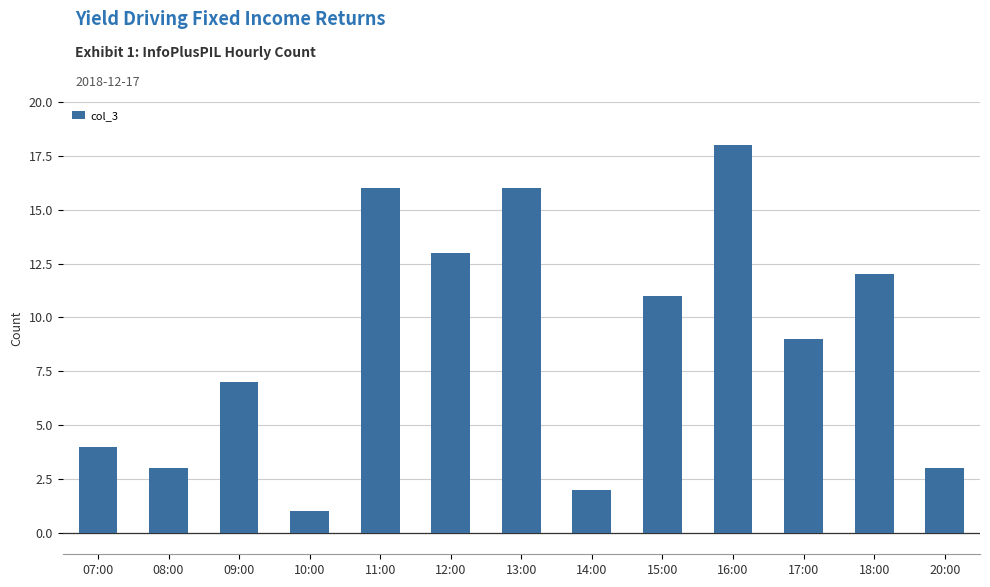

Which has a higher value, 08:00 or 15:00?

15:00